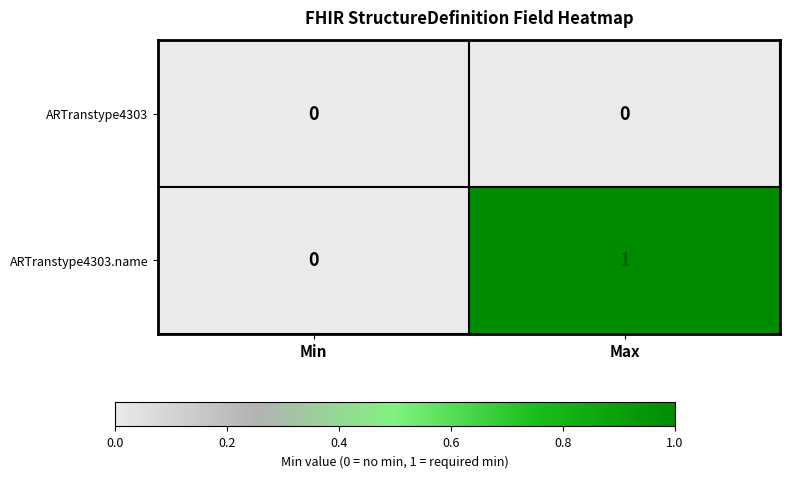

Where is ARTranstype4303.name nearest to the value 0?

Min